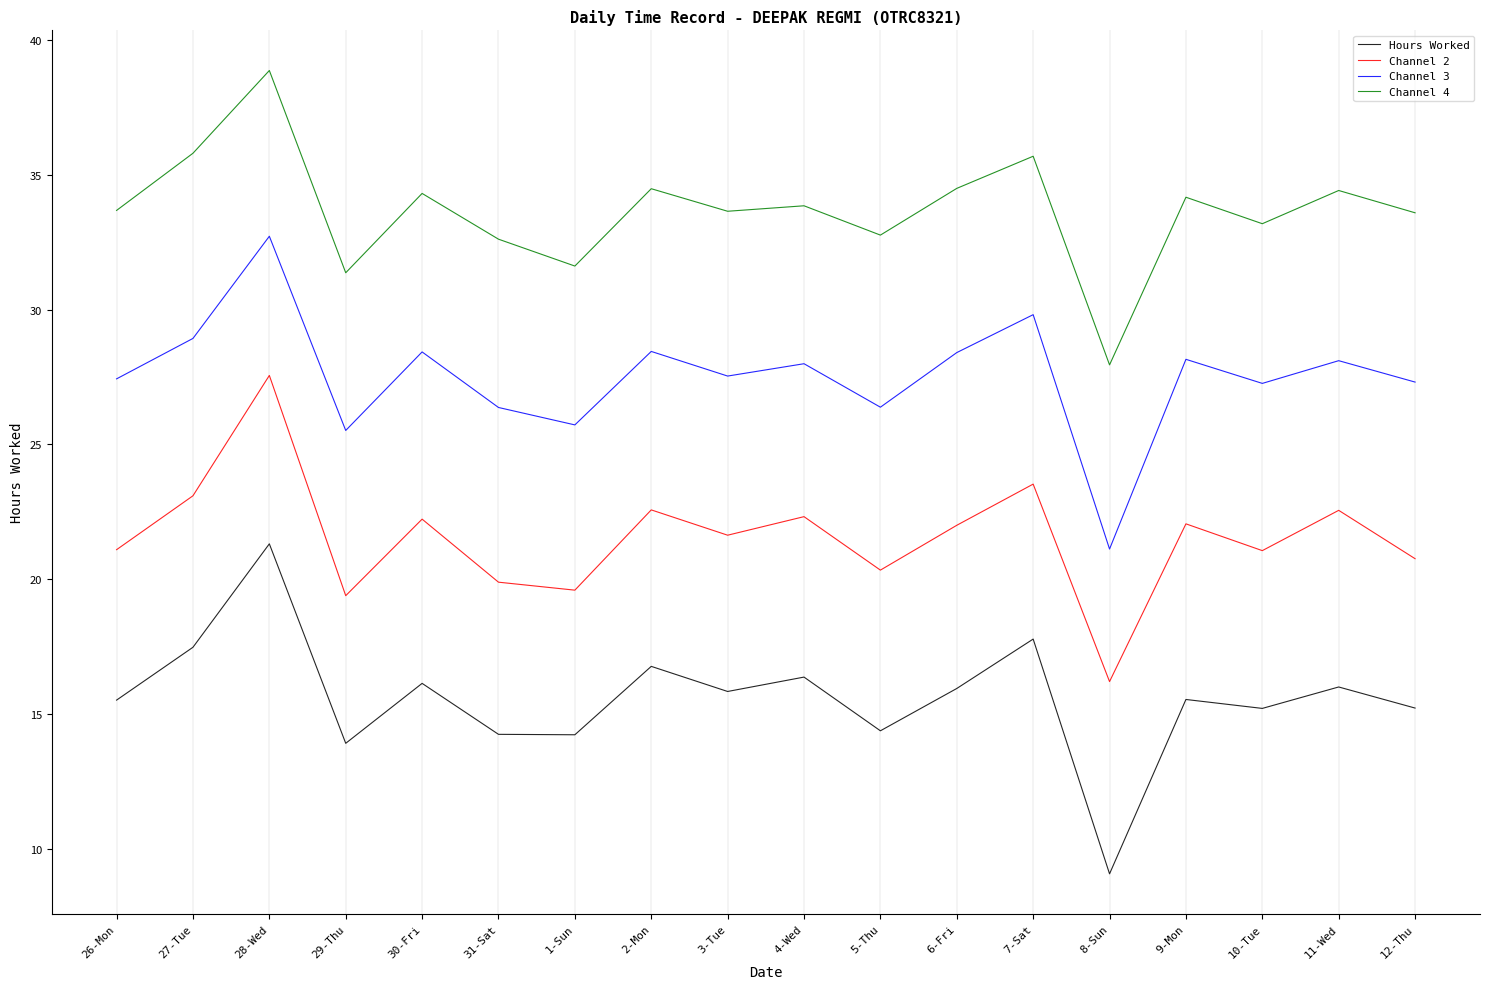

Which series has the widest spread of values?

Hours Worked